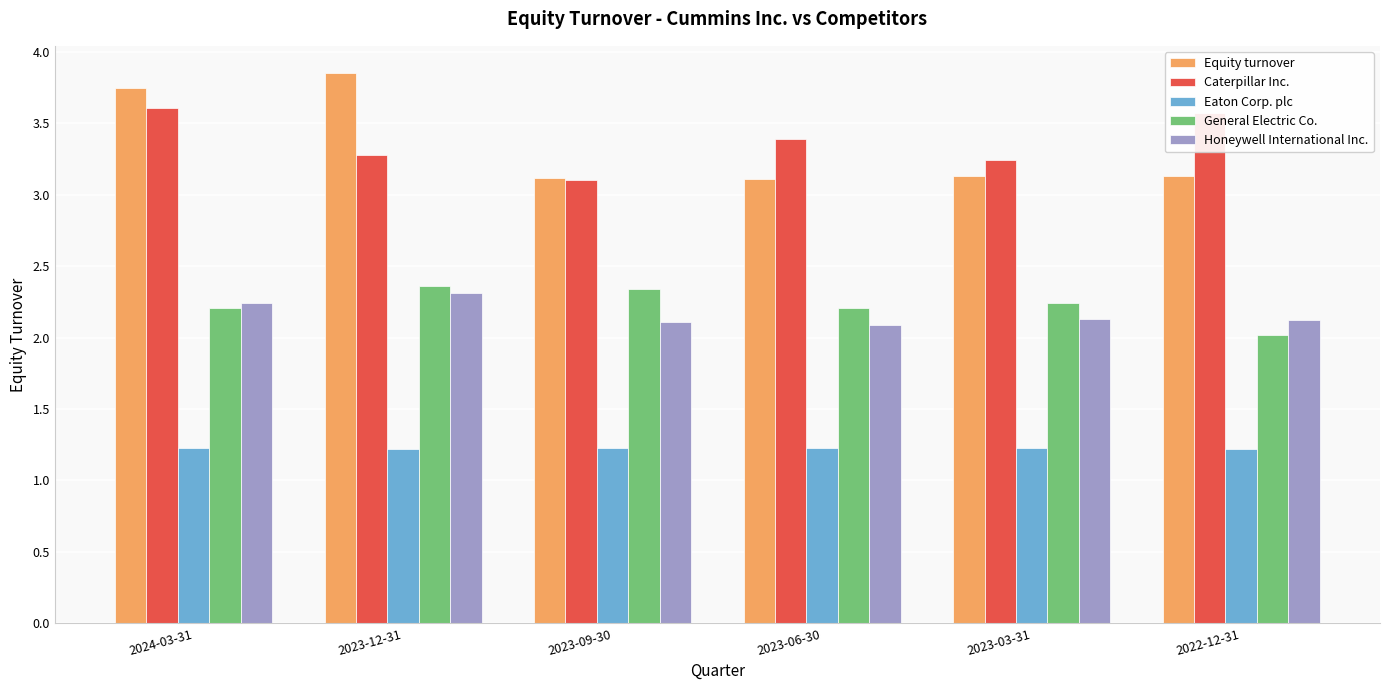

Which series has the largest range (max minus min)?

Equity turnover